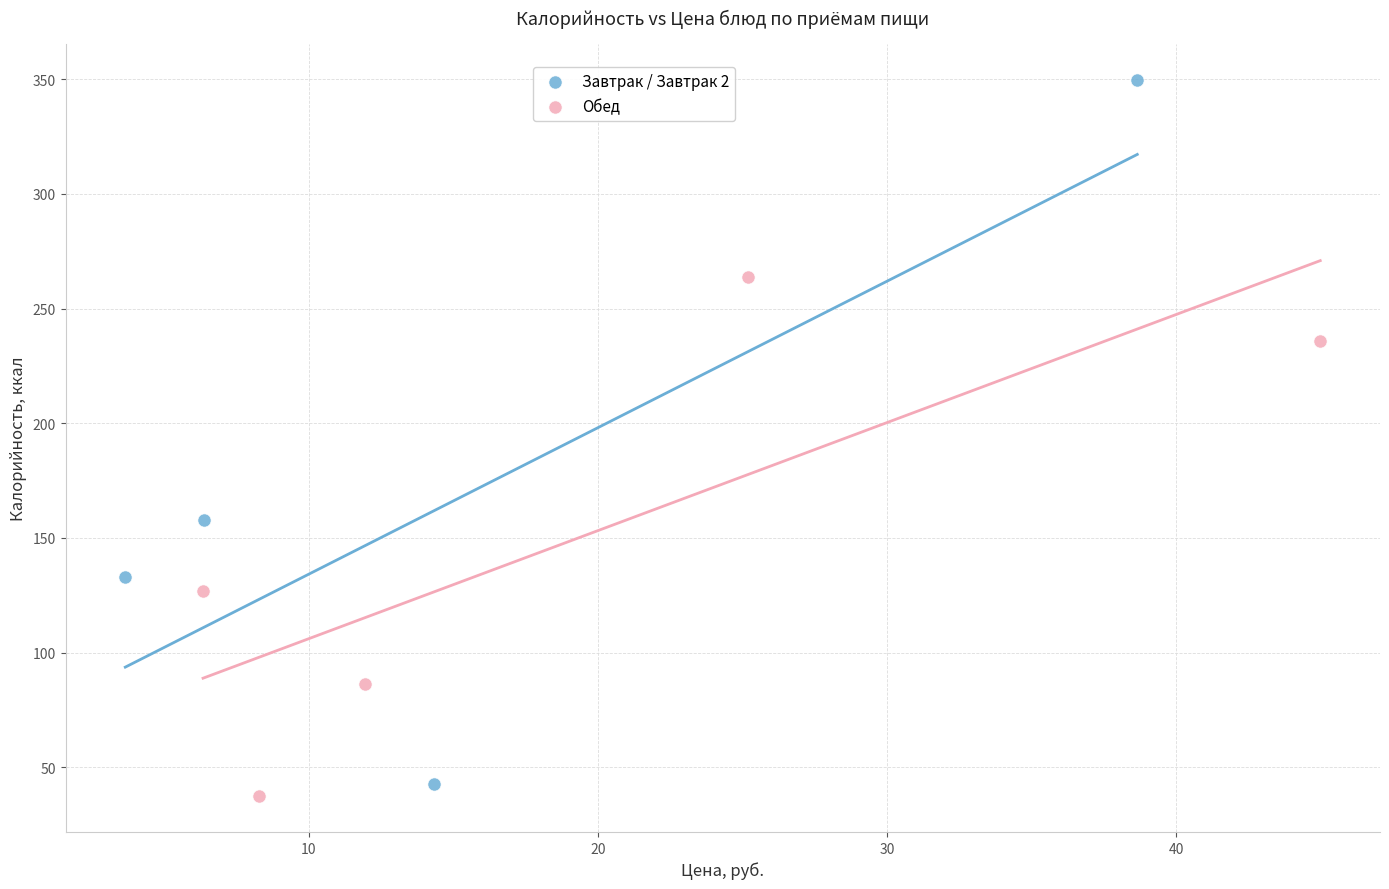

Which series reaches the maximum Y coordinate?

Завтрак / Завтрак 2